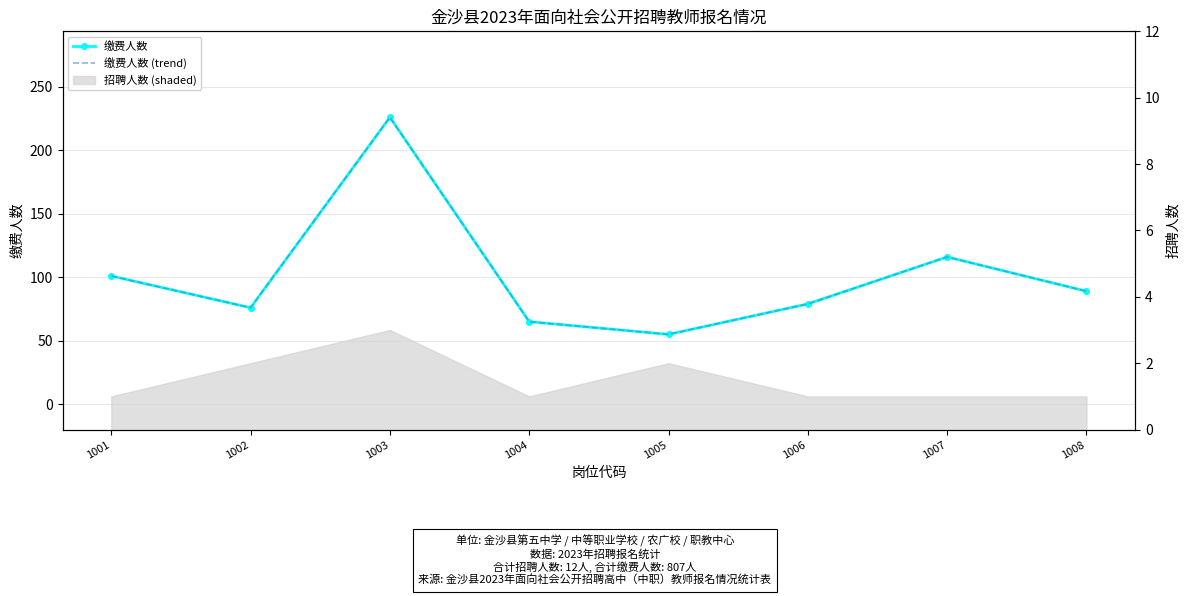

What is the value of the 缴费人数 (trend) point at the 5th from the left?

55